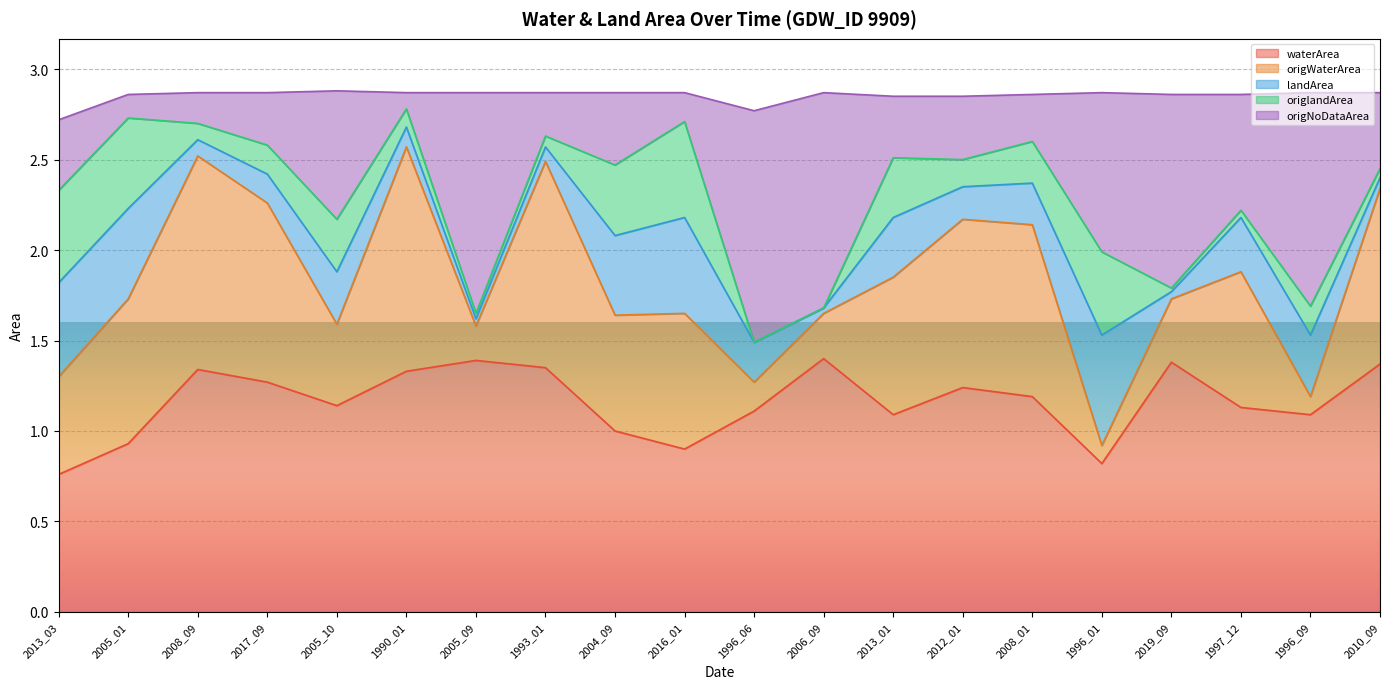

Where is the first local minimum for origWaterArea?

2005_10